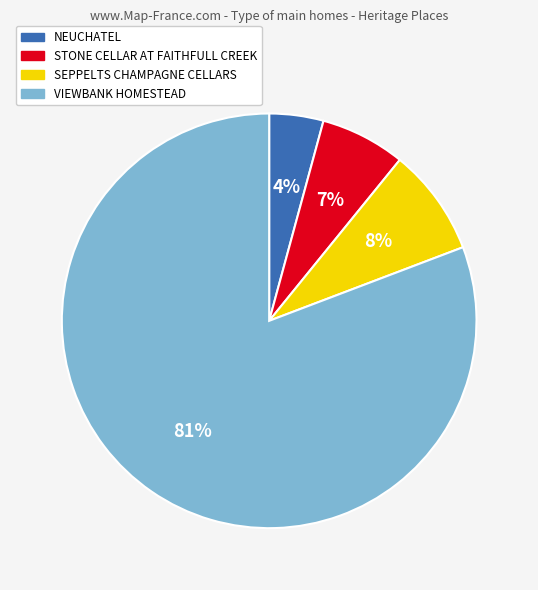

Is it true that SEPPELTS CHAMPAGNE CELLARS is 1% of the pie?

False